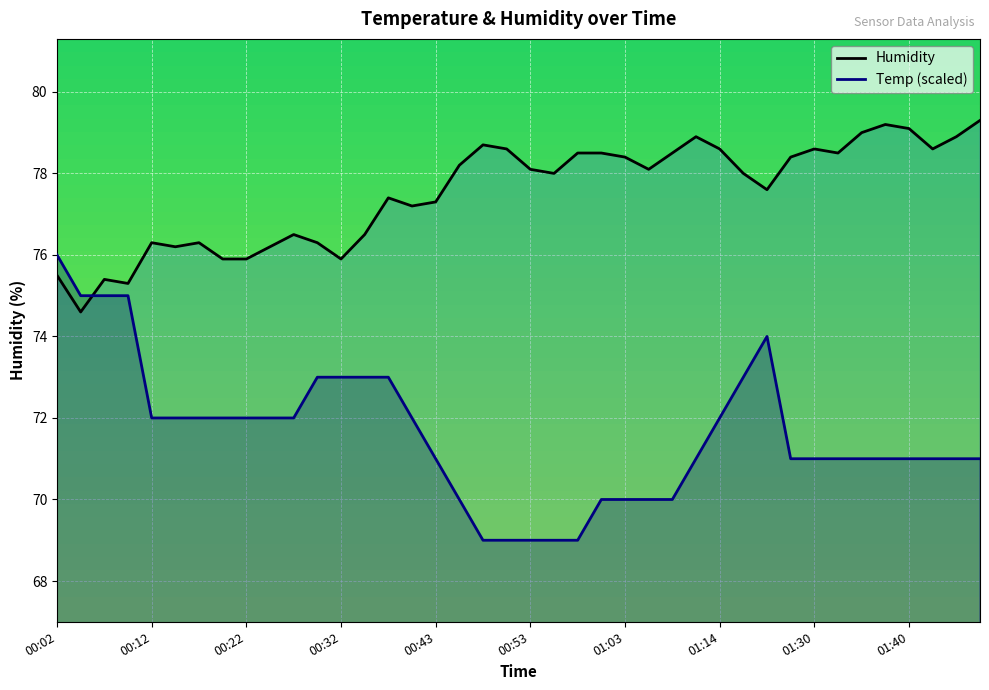

What is the value of the Temp (scaled) point at the 21st from the left?

69.0